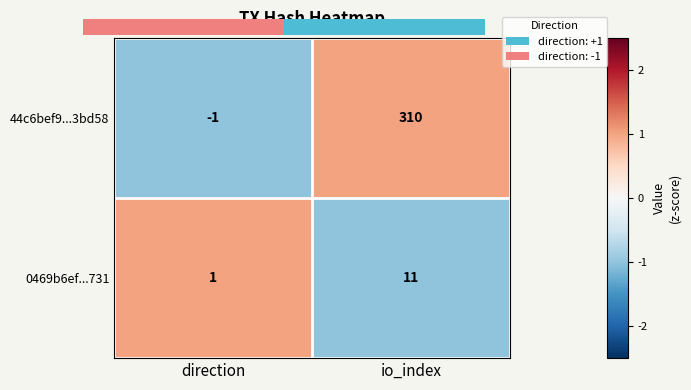

Which series has the largest range (max minus min)?

44c6bef9...3bd58